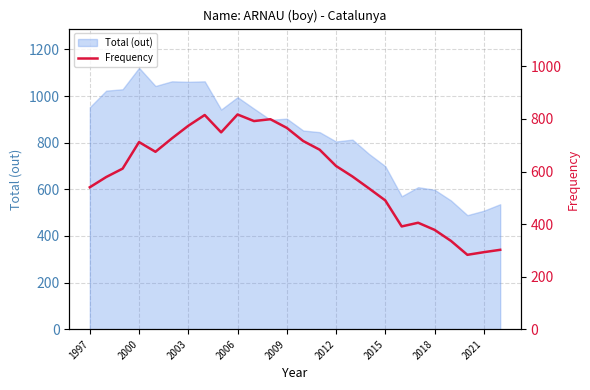

The Total (out) series shows 995 at 2006. True or false?

True